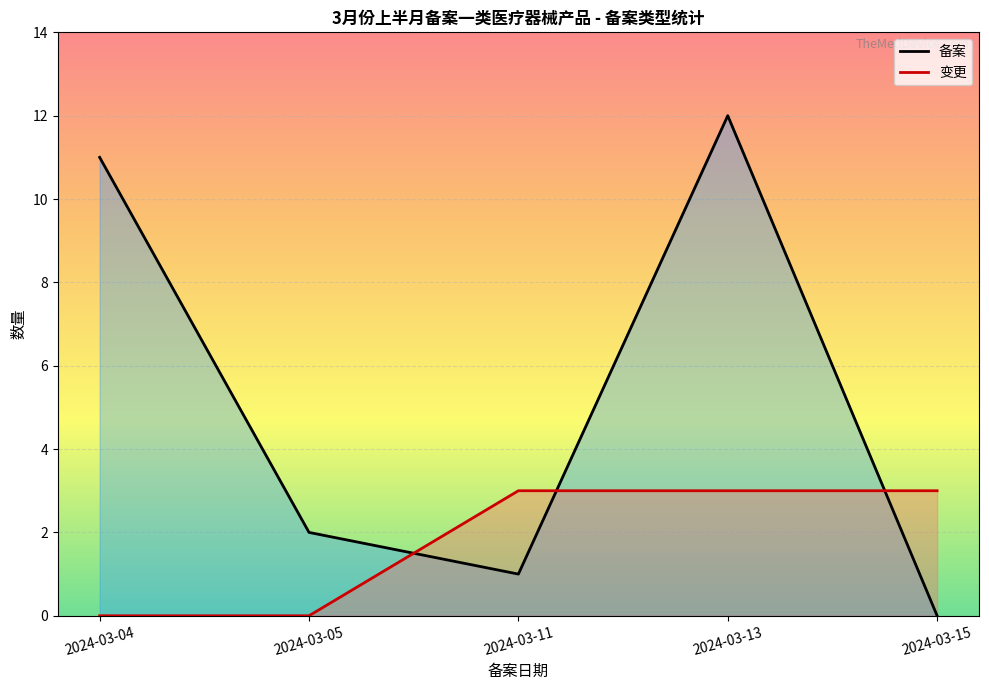

Reading left to right, what are all the values shown in this chart?

备案: 11	2	1	12	0
变更: 0	0	3	3	3